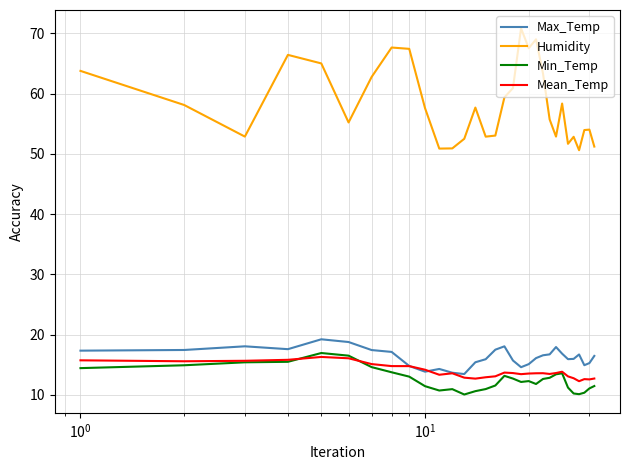

At how many categories does at least one series exceed 13?

31